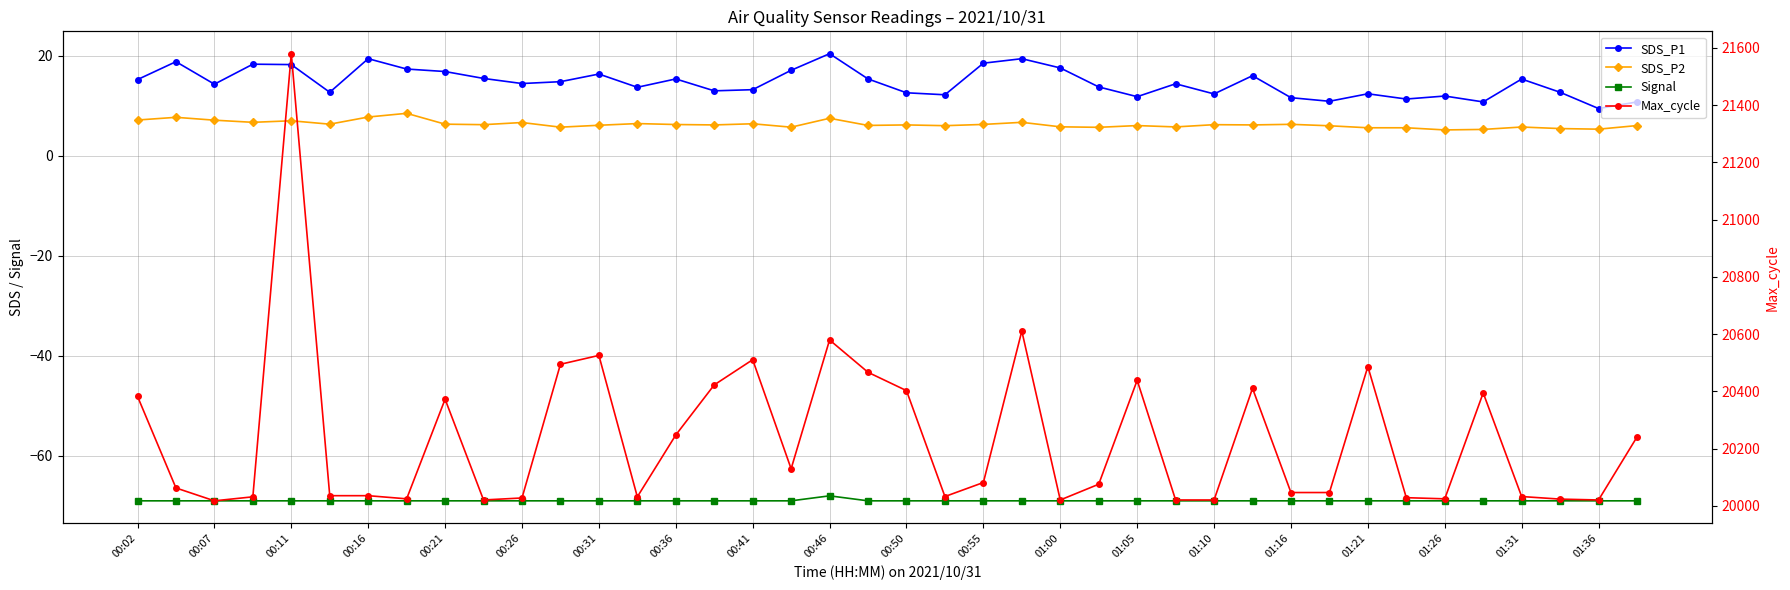

List the series in order of their peak value, highest first.

Max_cycle, SDS_P1, SDS_P2, Signal